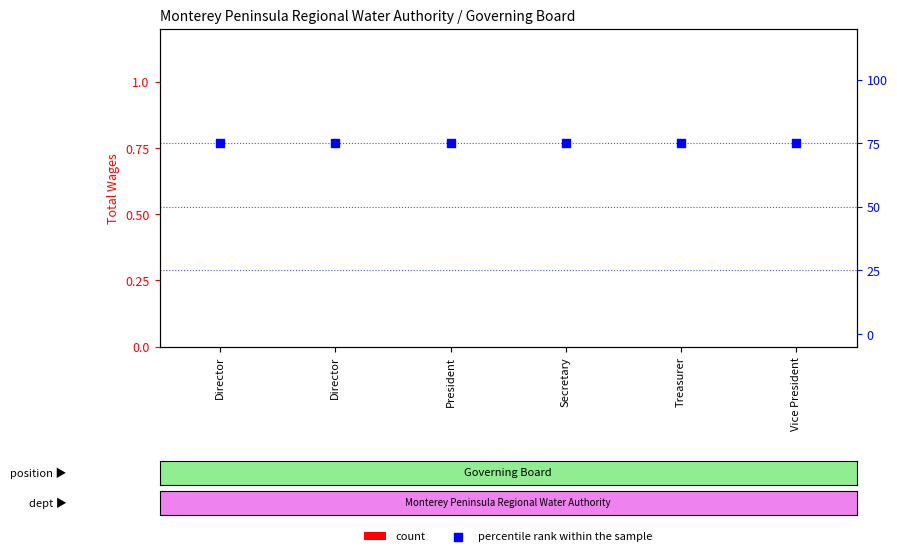

At how many categories does at least one series exceed 32?

6